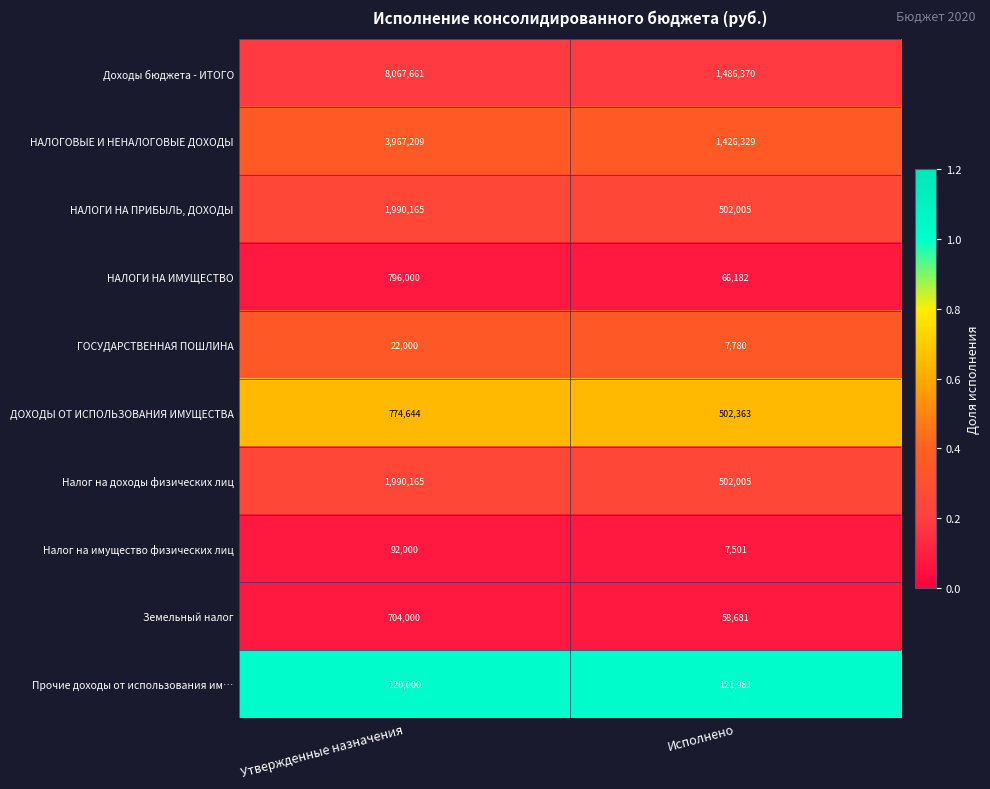

Rank the categories by Налог на доходы физических лиц value from lowest to highest.

Исполнено, Утвержденные назначения